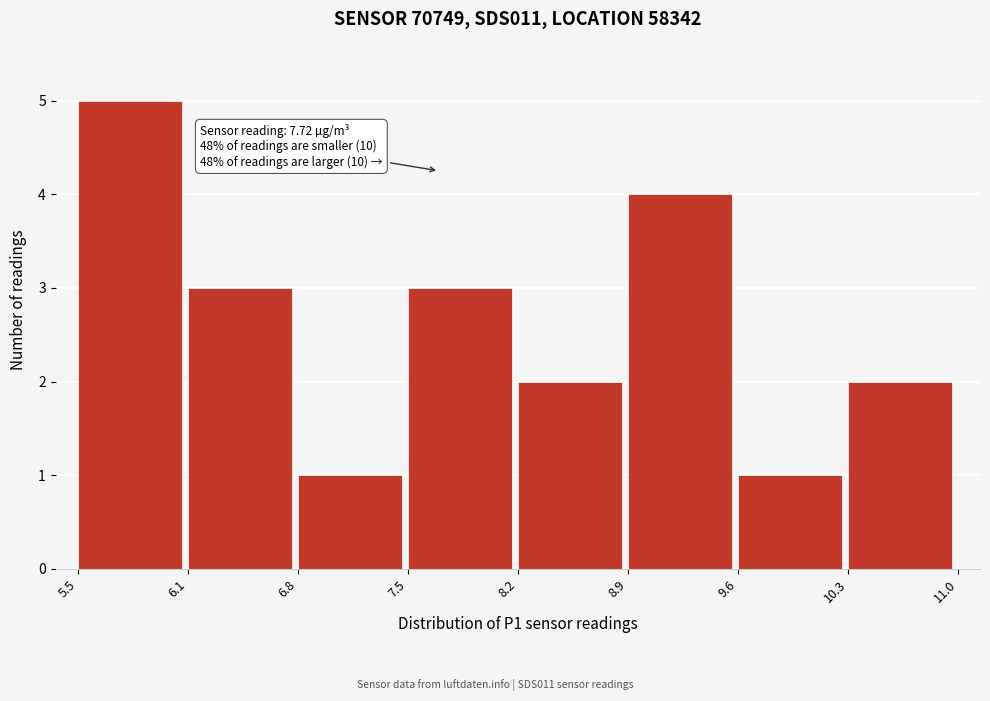

Which range on the x-axis has the tallest bar?

5.5 to 6.1